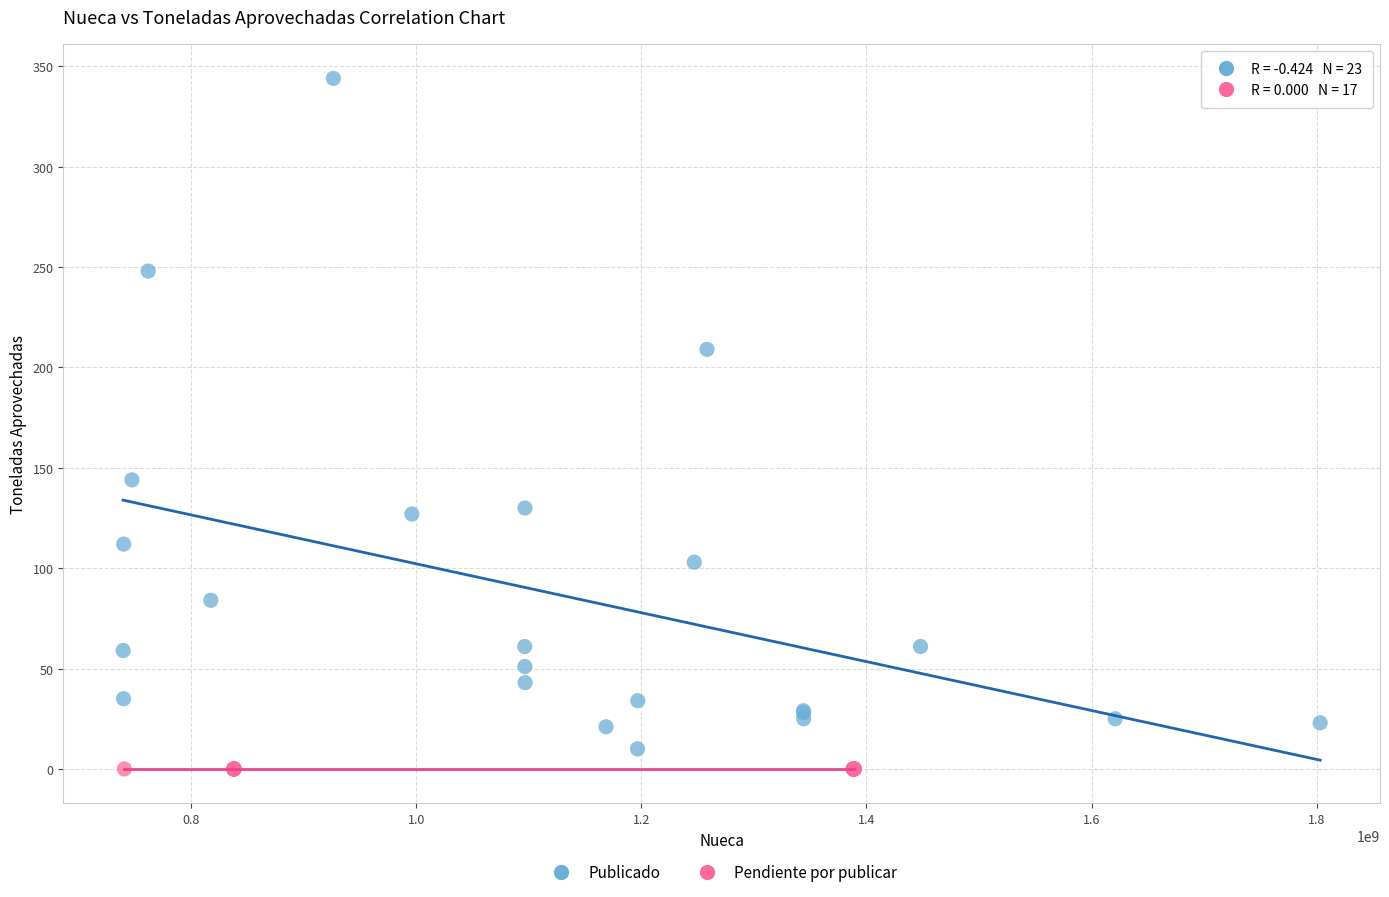

Which series contains the highest Y value?

Publicado